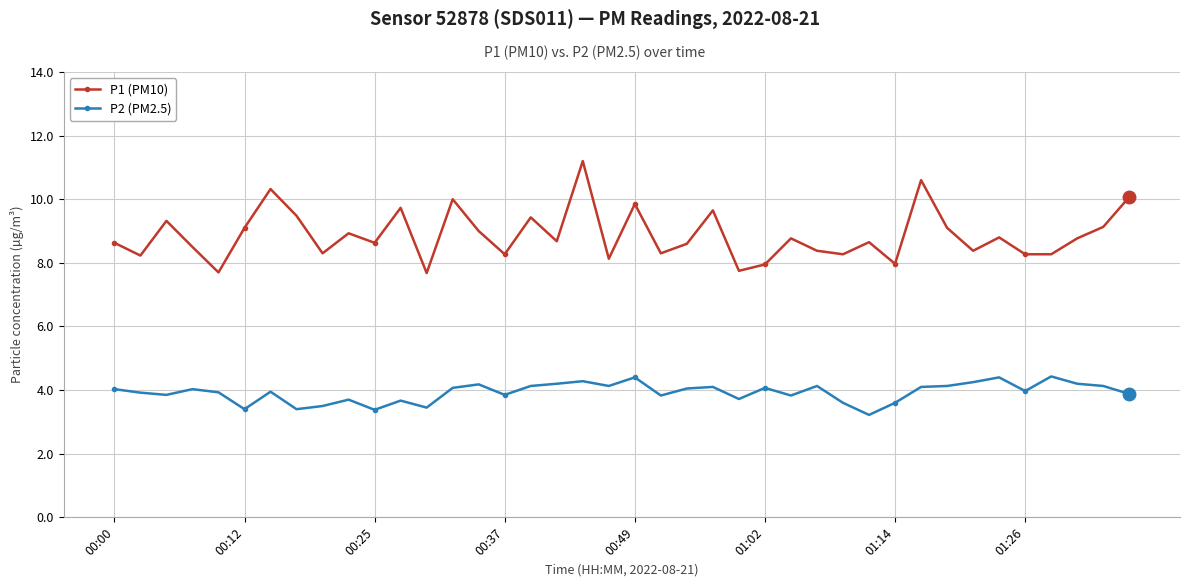

True or false: P1 (PM10) and P2 (PM2.5) intersect in this chart.

False